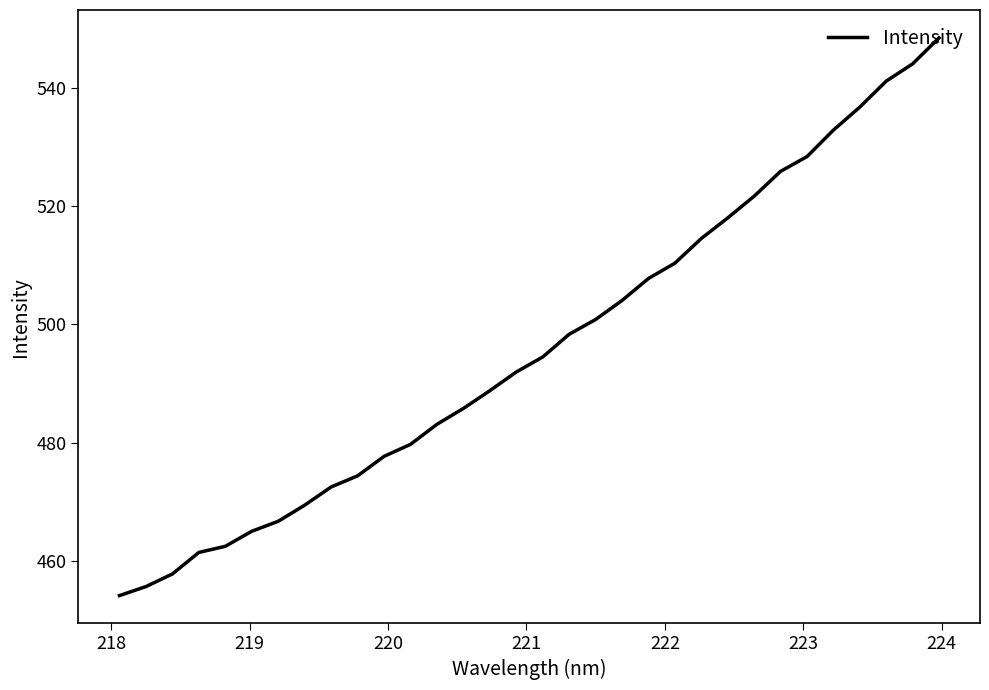

What is the difference between the maximum and minimum values?

94.3